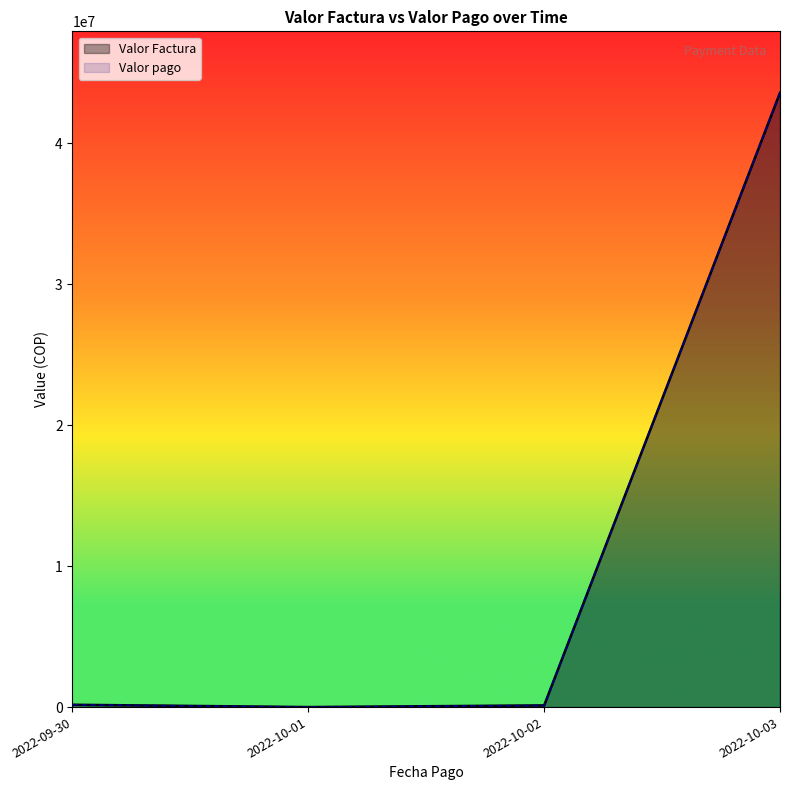

Does the chart display data point markers on the line(s)?

No